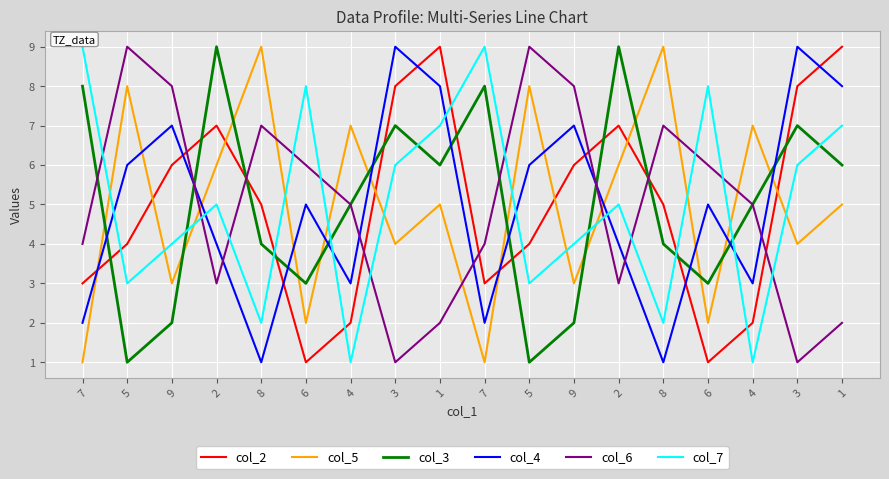

What is the value of the col_6 point at the 2nd from the left?

9